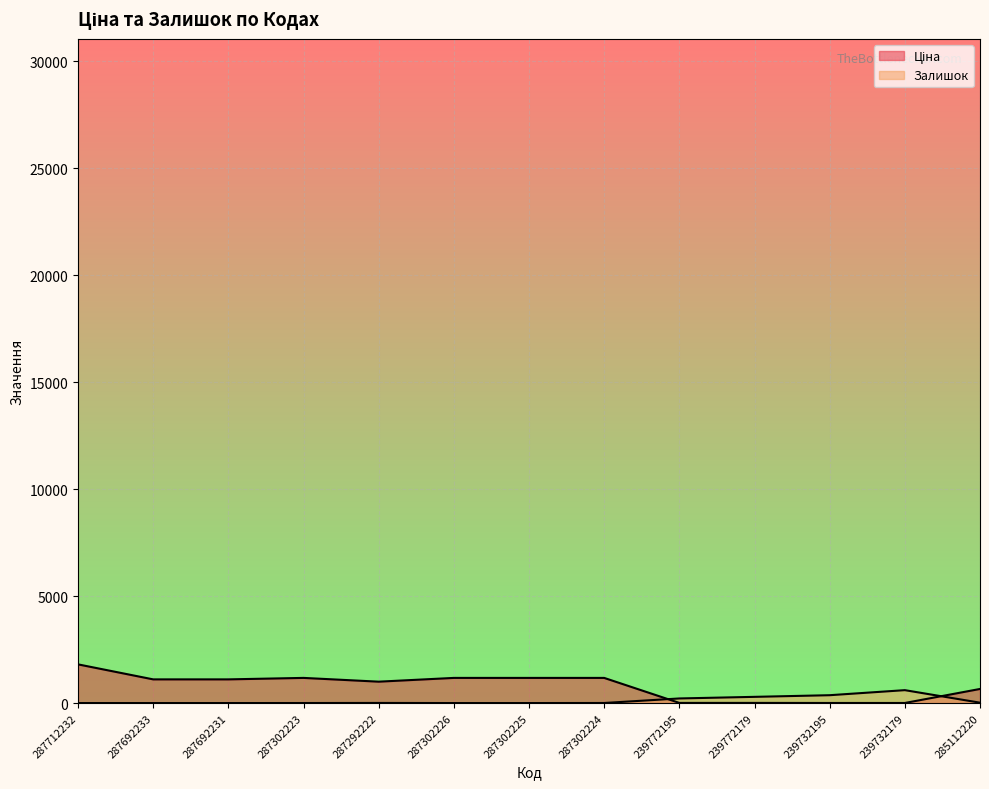

What is the label of the 10th point from the left?

239772179